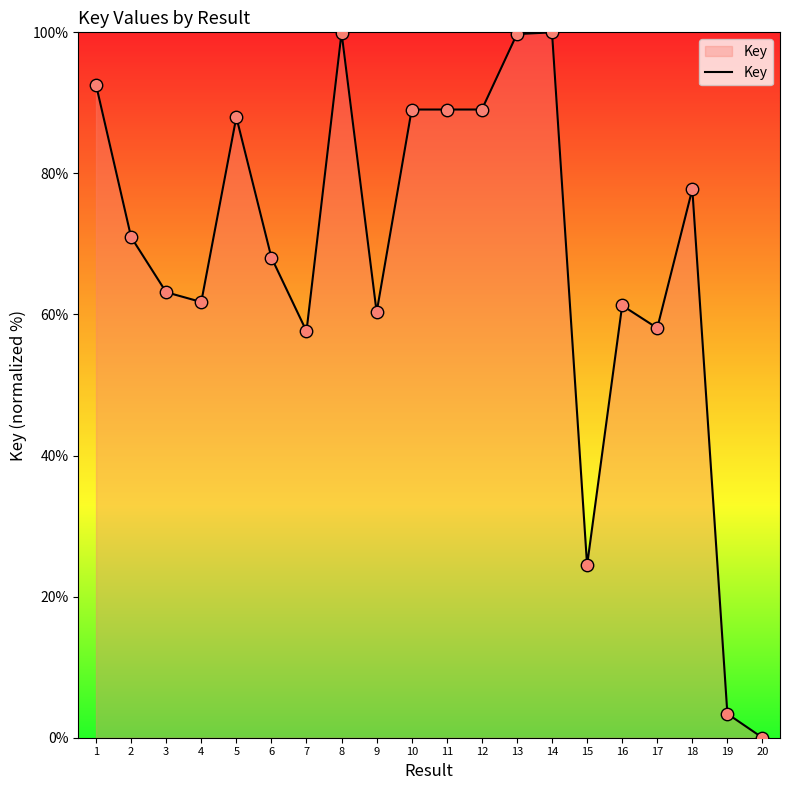

What is the change in value from 1 to 2?

-21.6